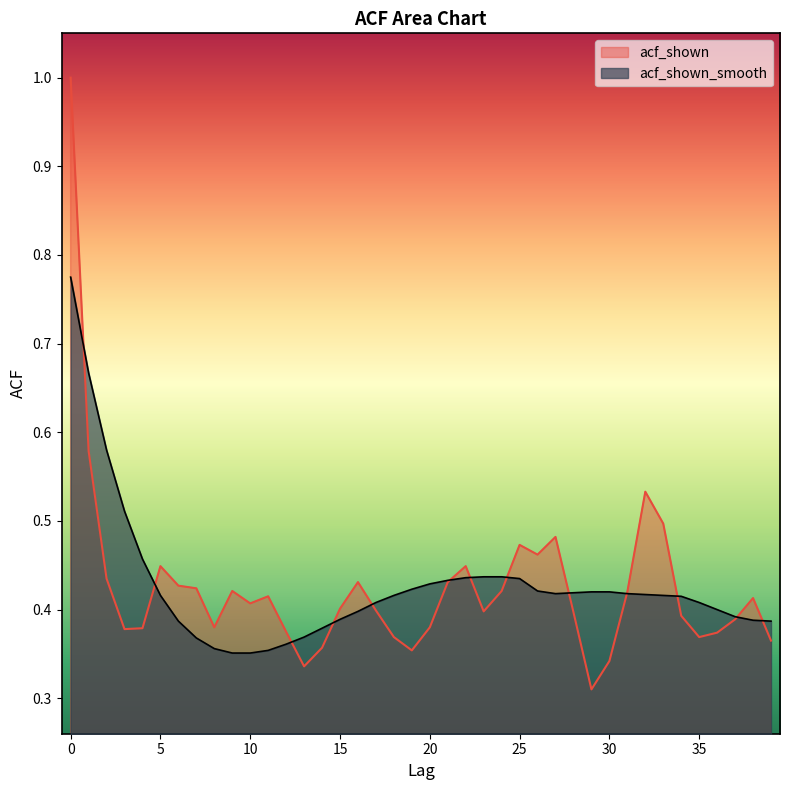

How many lines are shown in the chart?

2